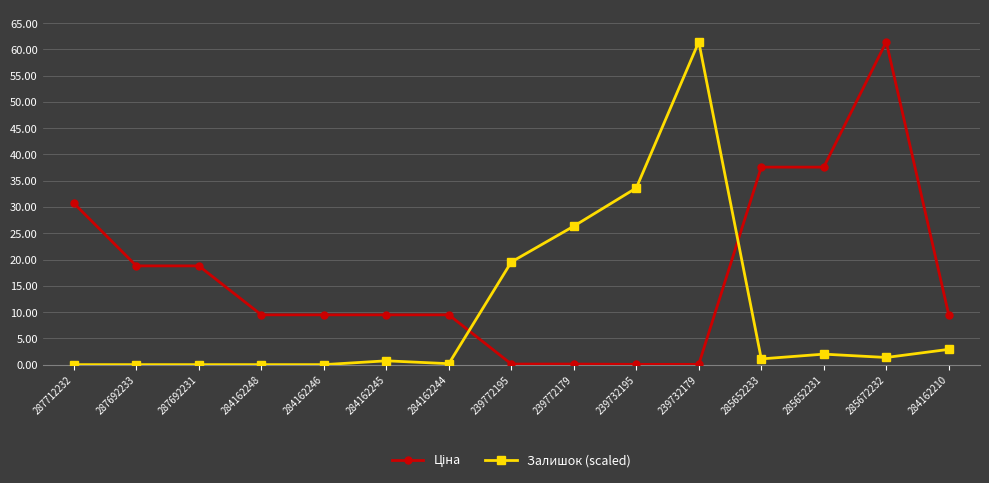

At how many categories does at least one series exceed 36?

4